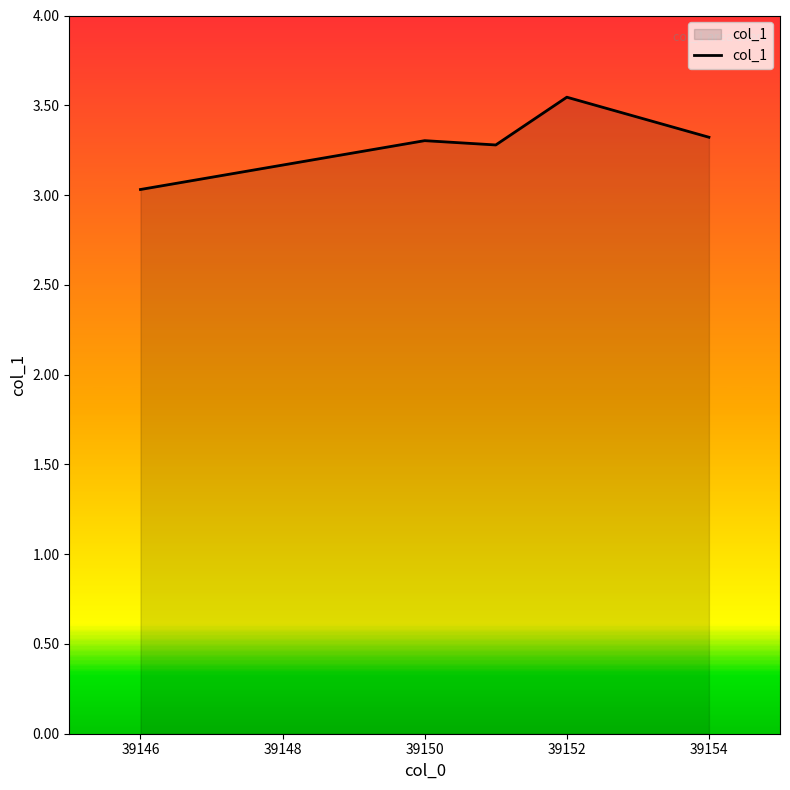

What is the minimum value shown in the chart?

3.0